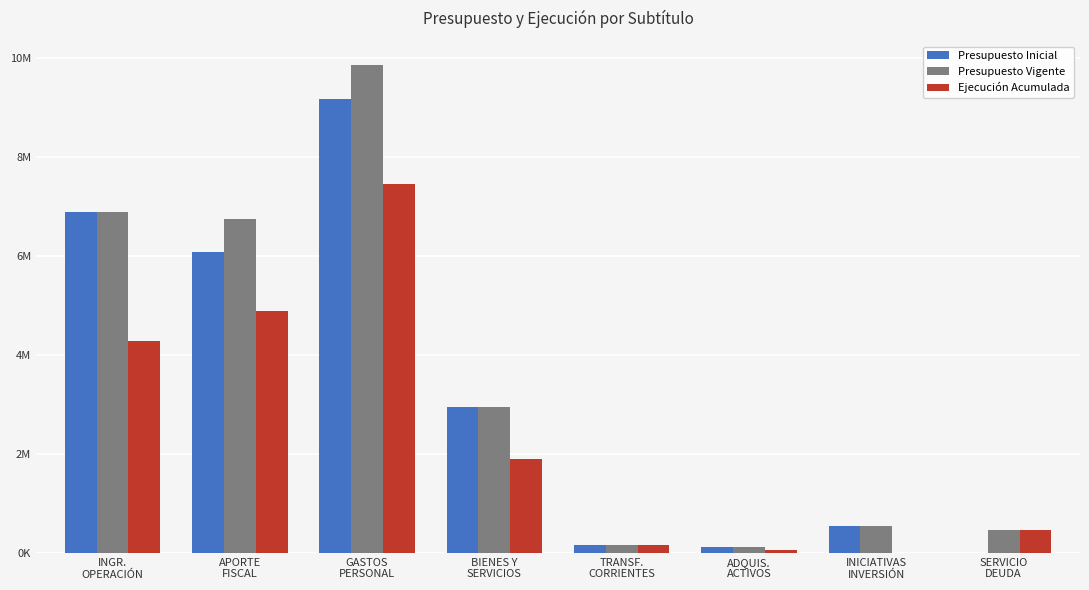

At how many categories does at least one series exceed 7243991?

1